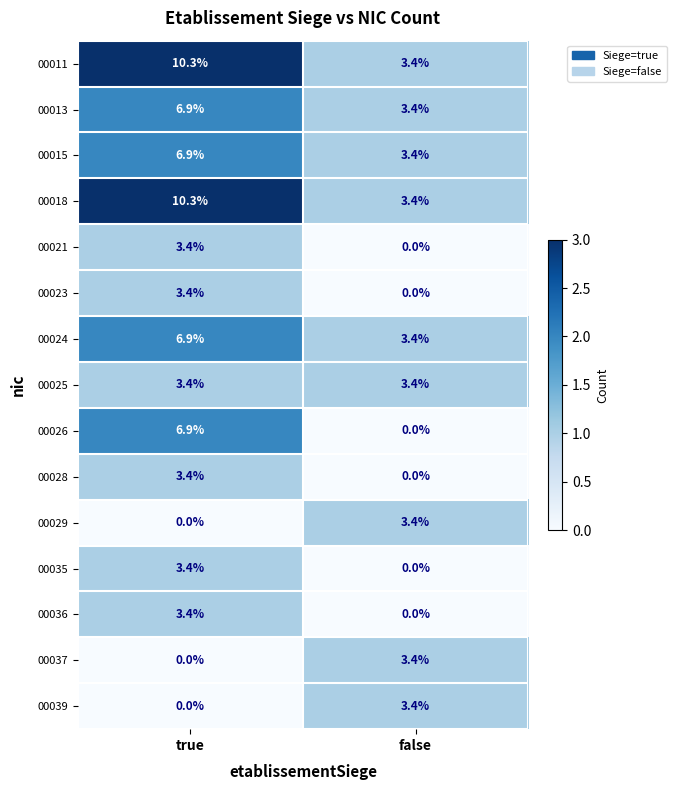

Where is 00039 nearest to the value 1?

true